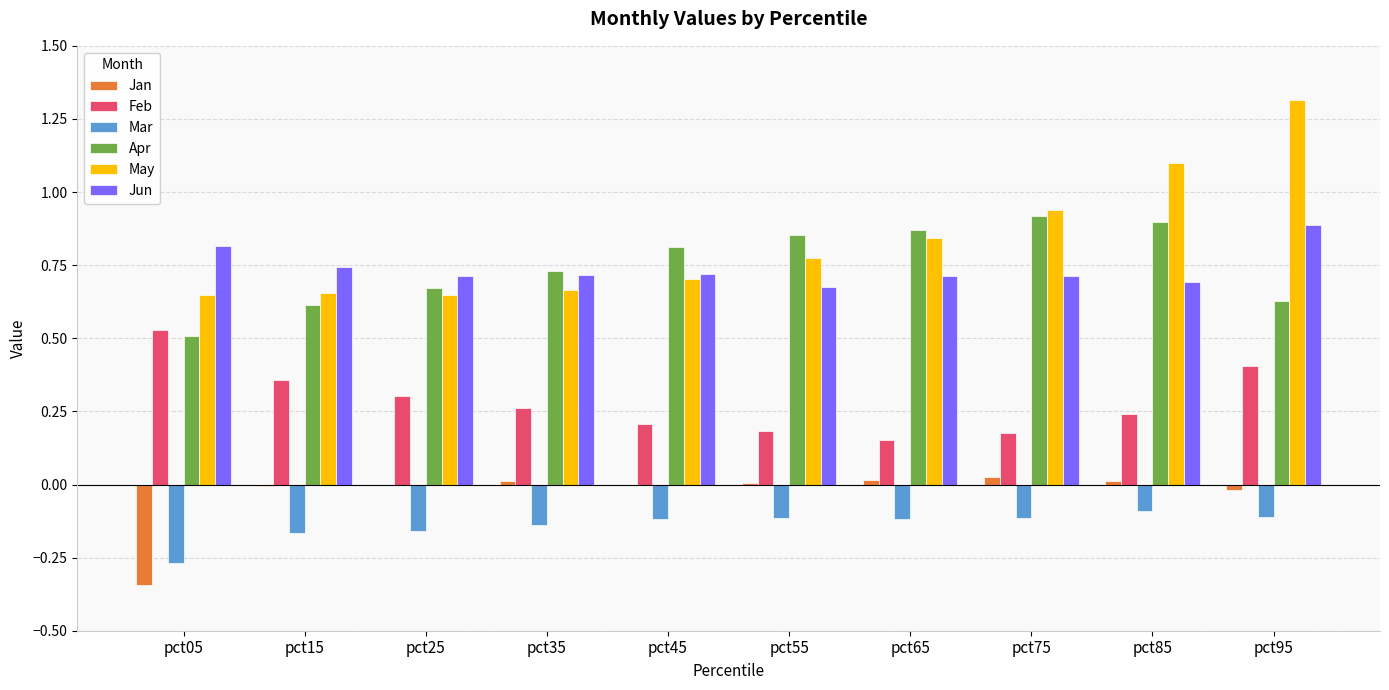

At which category is the sum across all series the highest?

pct95